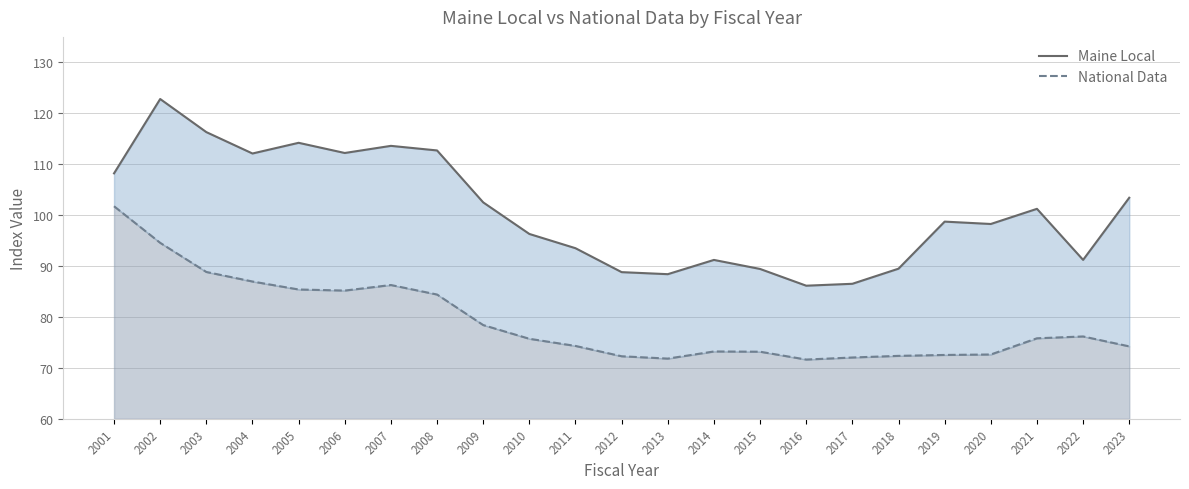

At which category is the sum across all series the highest?

2002